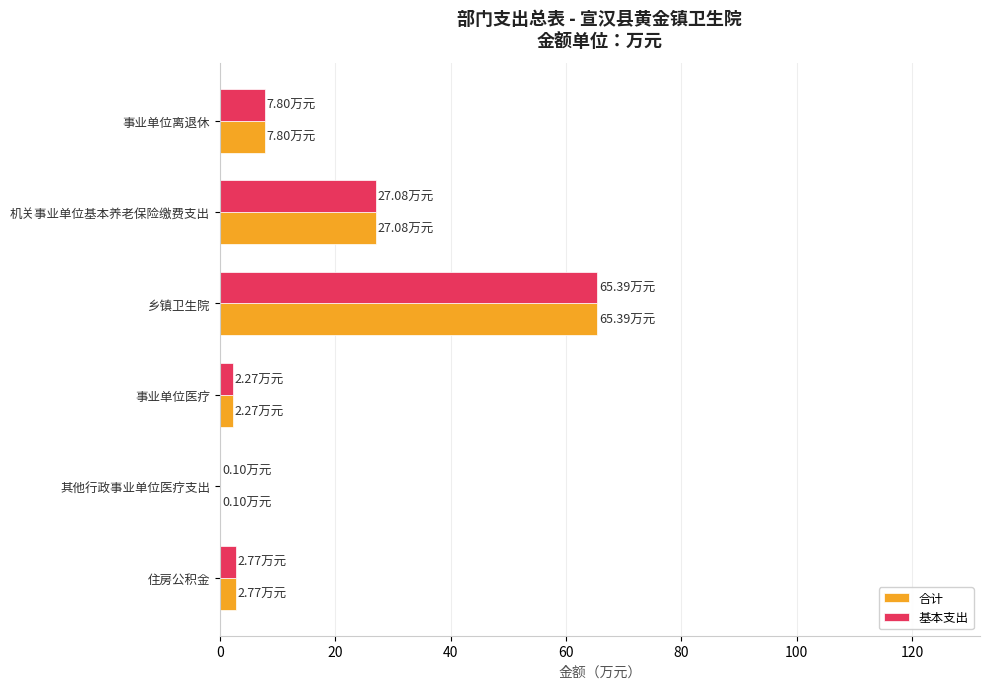

What is the sum of the 基本支出 values at 住房公积金 and 事业单位离退休?

10.6